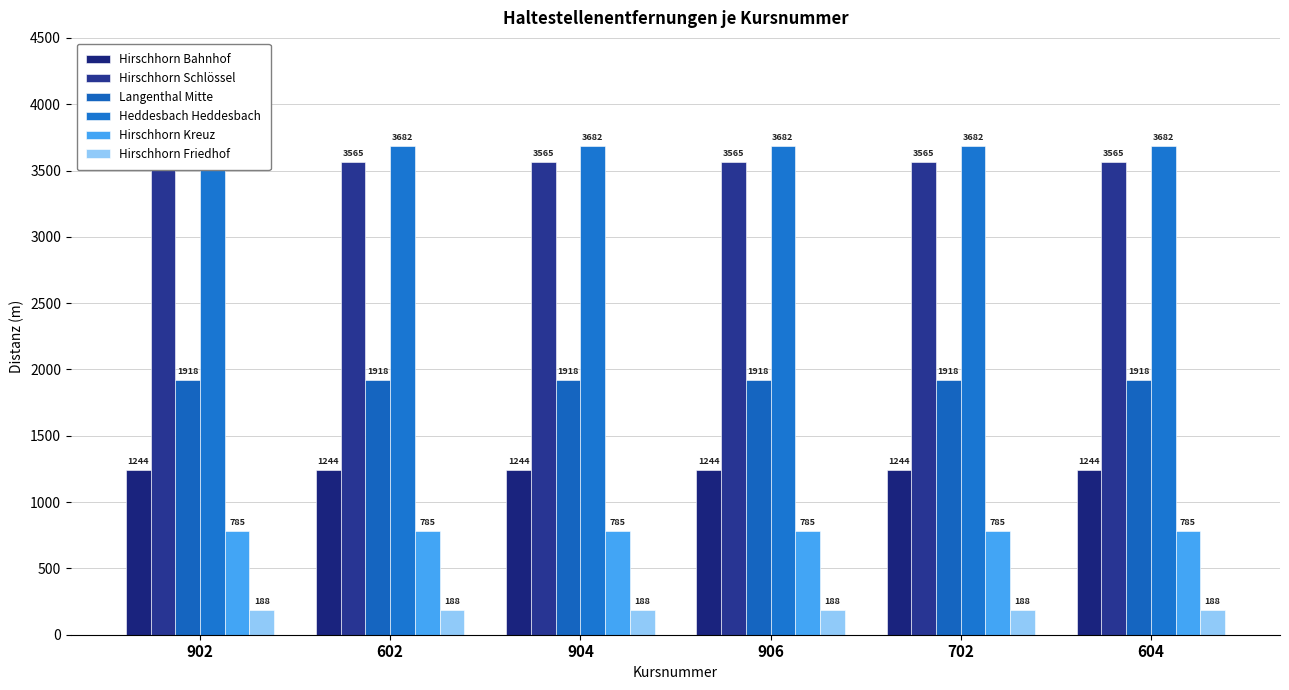

What is the label of the 3rd bar from the left?

904